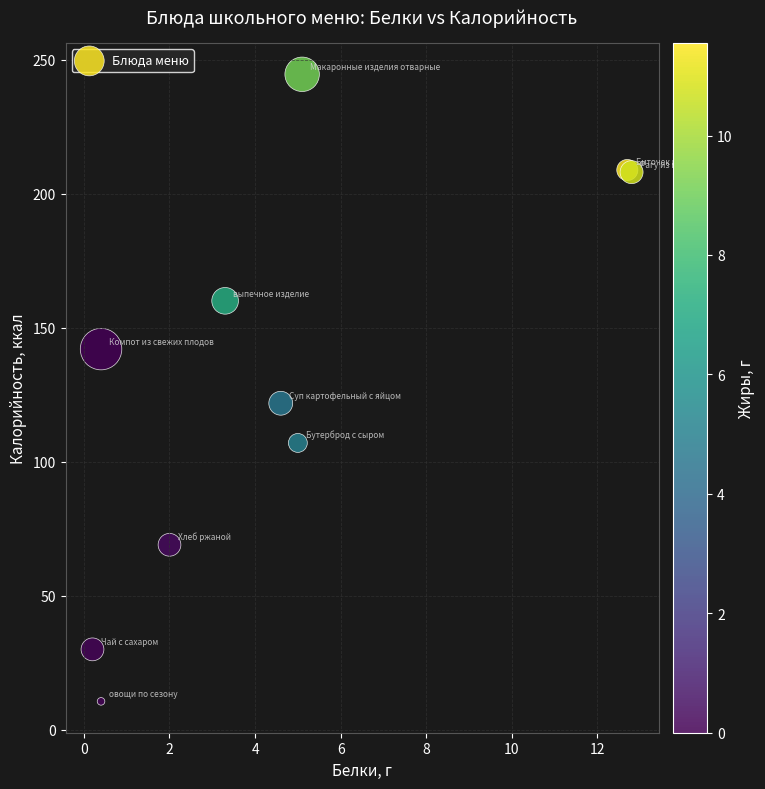

What Y value in the scatter plot is closest to 127?

121.8